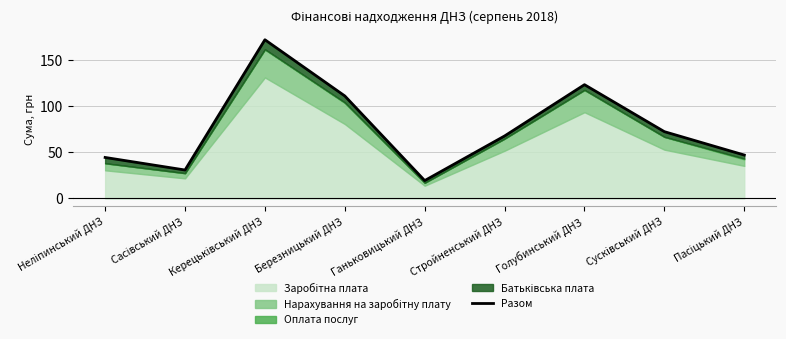

Rank the categories by value from highest to lowest.

Керецьківський ДНЗ, Голубинський ДНЗ, Березницький ДНЗ, Сусківський ДНЗ, Стройненський ДНЗ, Пасіцький ДНЗ, Неліпинський ДНЗ, Сасівський ДНЗ, Ганьковицький ДНЗ